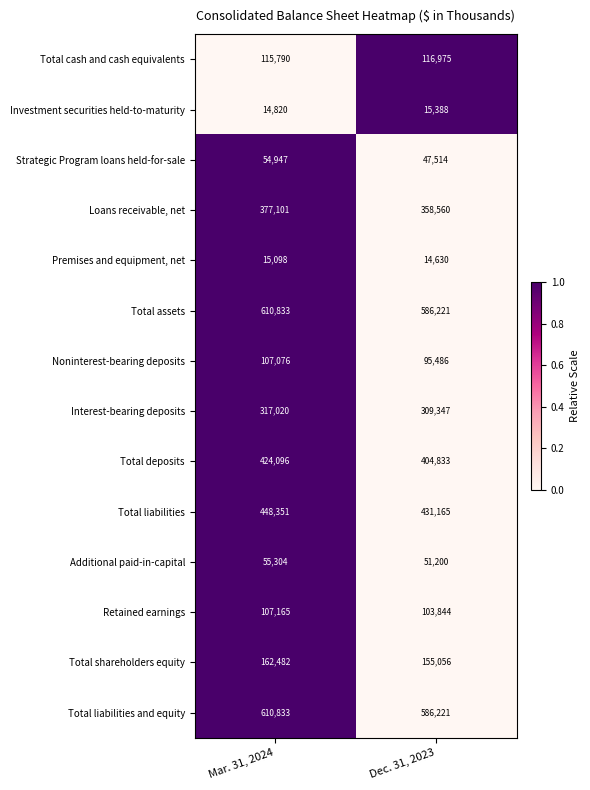

How many data points does each series have?

2